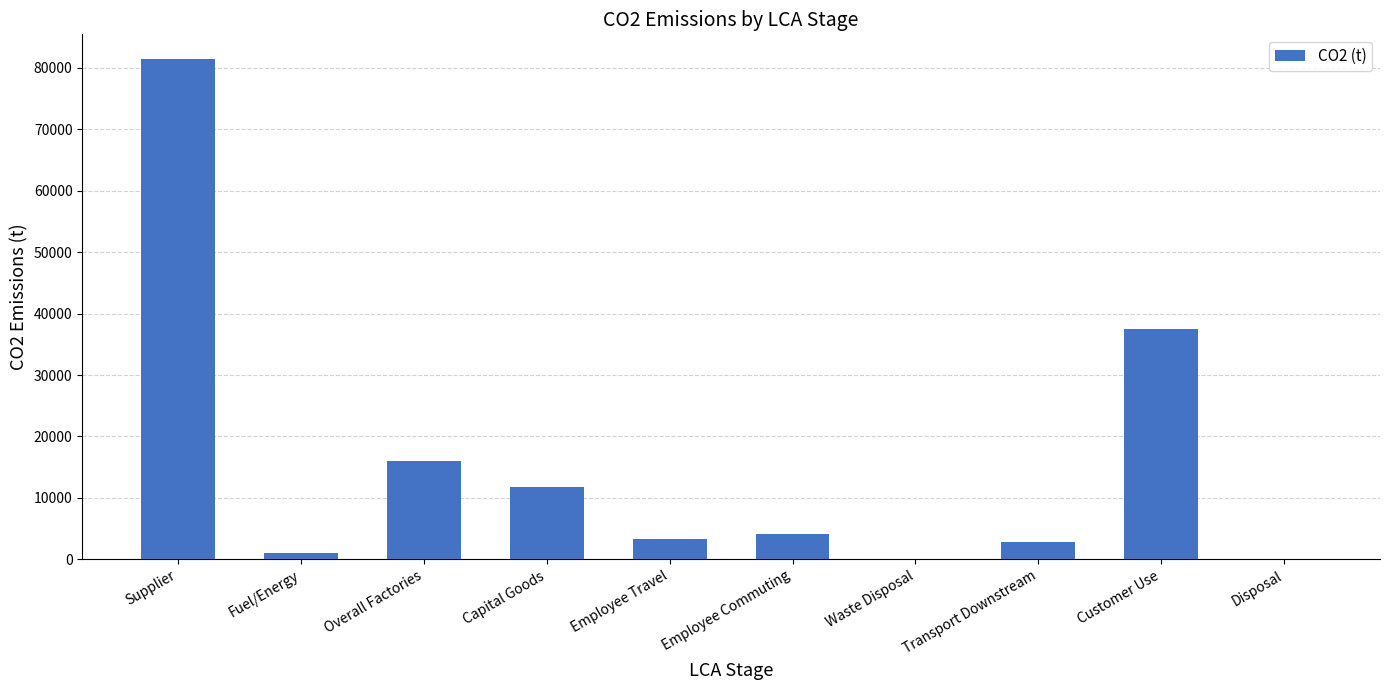

Approximately how many times larger is the value at Customer Use compared to Waste Disposal?

1129.2